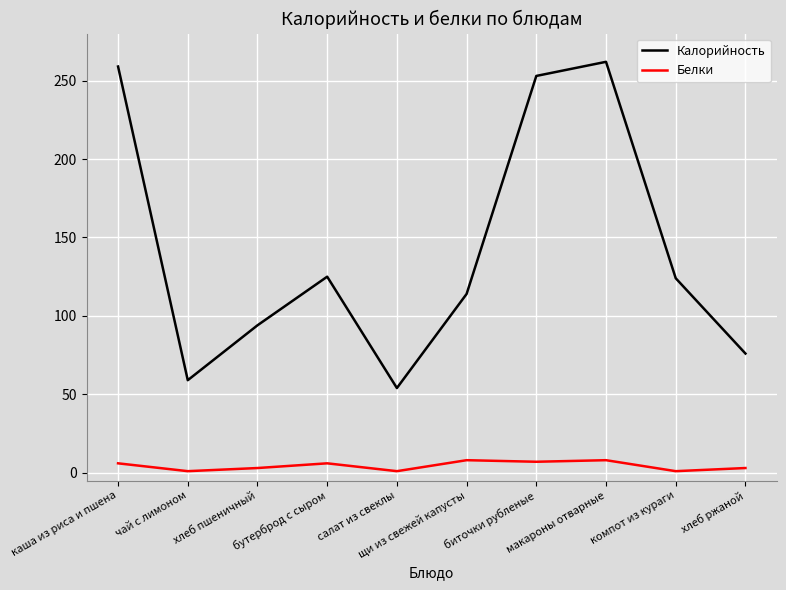

What is the difference between the maximum and minimum values in the Калорийность series?

208